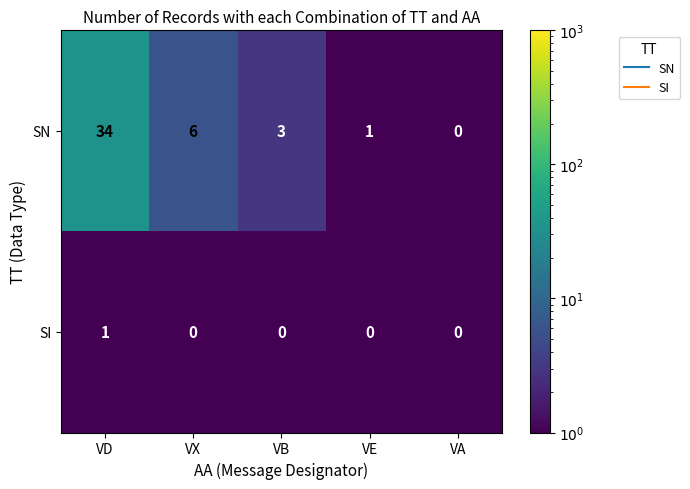

Rank the series by their maximum value, from lowest to highest.

SI, SN